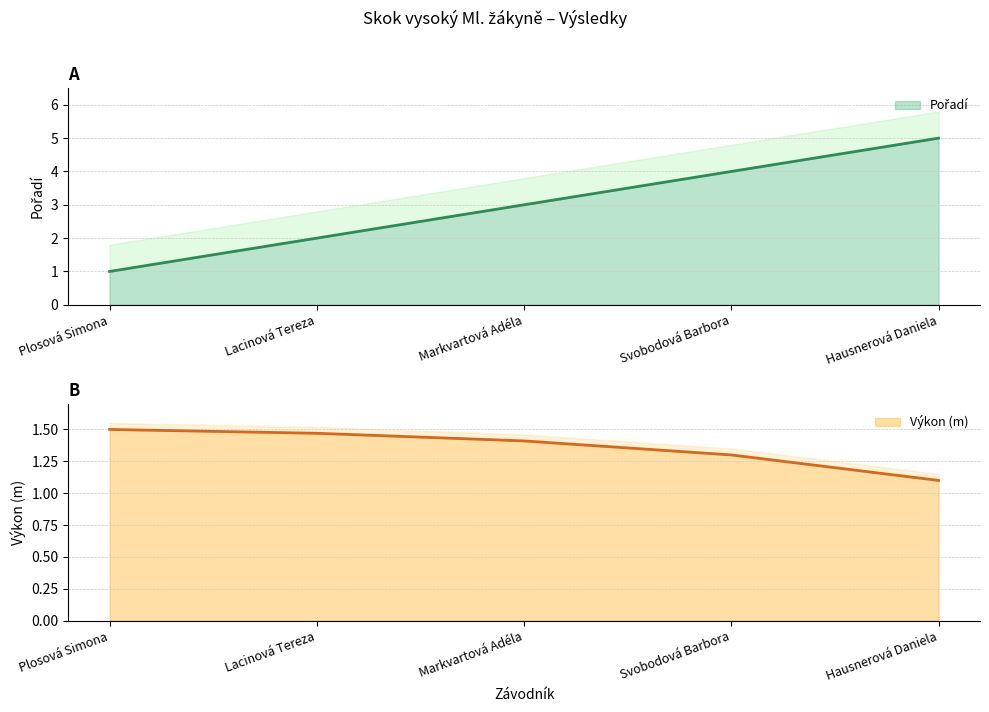

Reading right to left, extract all data points from this chart.

Pořadí: 5.0	4.0	3.0	2.0	1.0
Výkon: 1.1	1.3	1.4	1.5	1.5